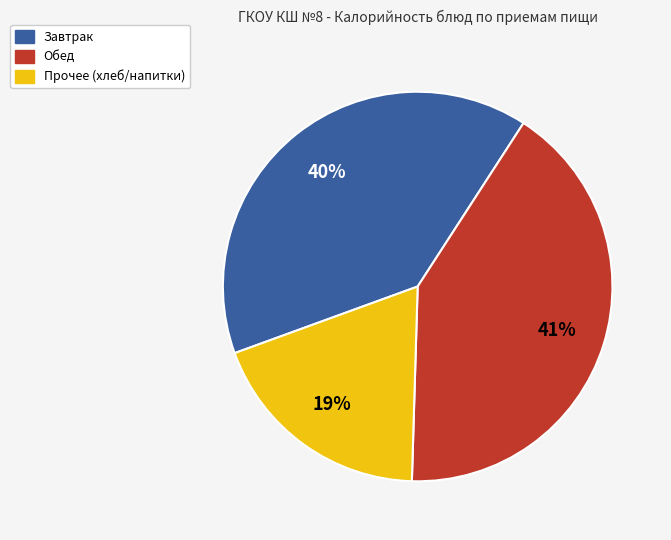

Is there a majority slice in this chart?

No